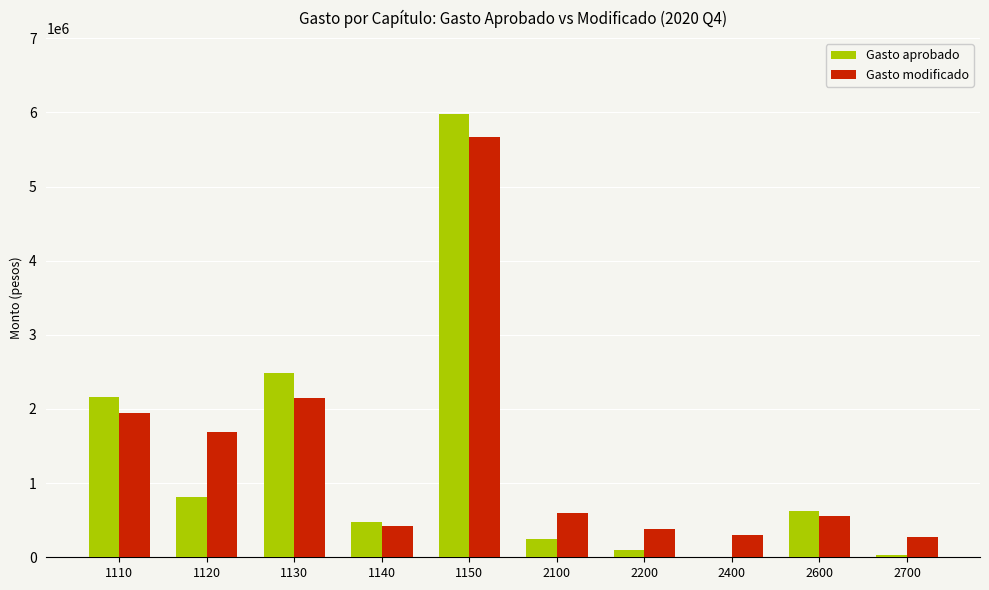

What is the difference between the Gasto aprobado values at 2100 and 1130?

2241008